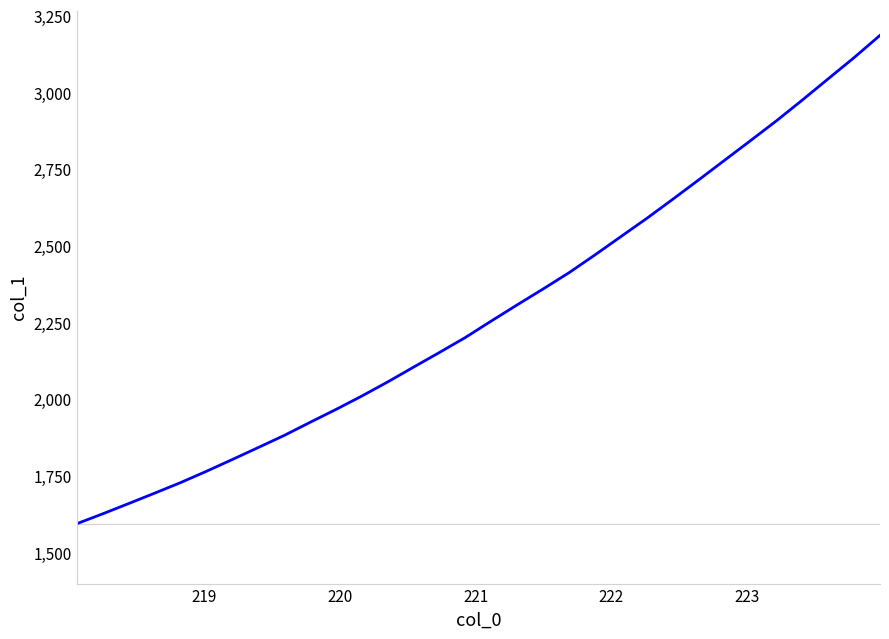

What is the difference between the maximum and minimum values?

1592.4